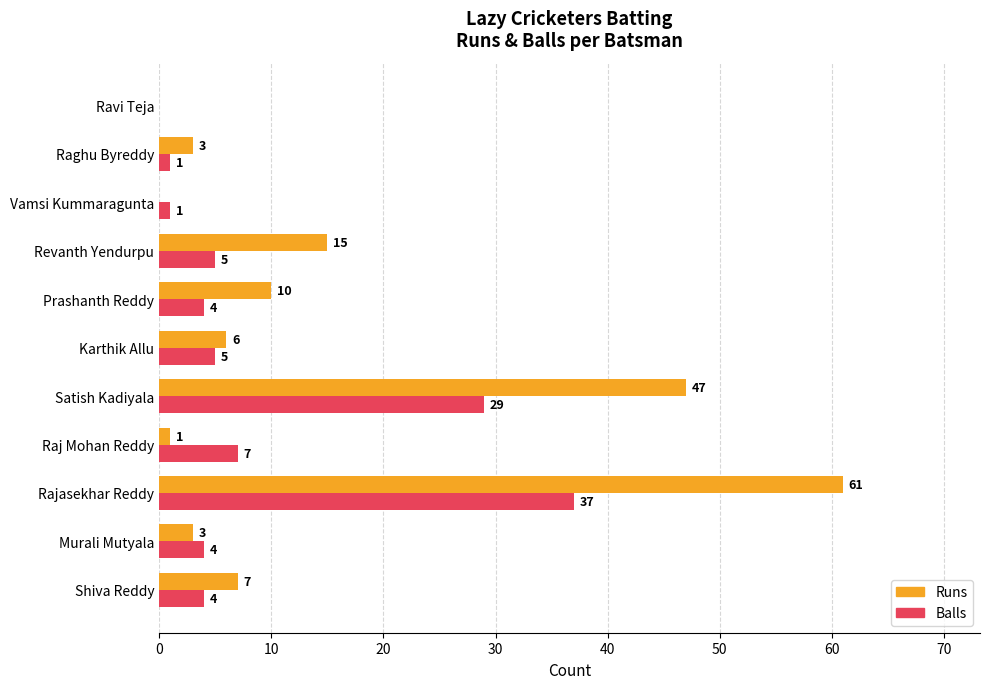

What is the sum of all Balls values?

97